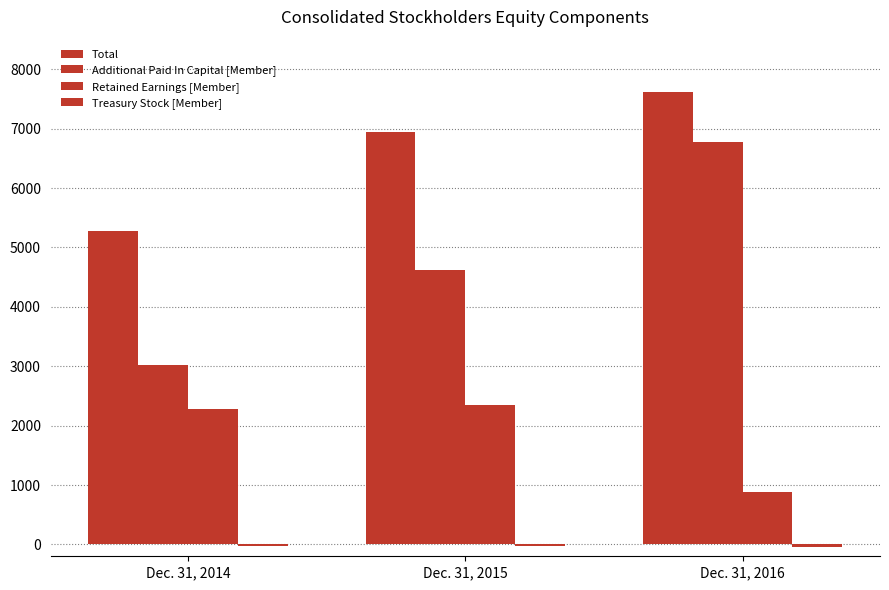

Does the chart contain any negative values?

Yes